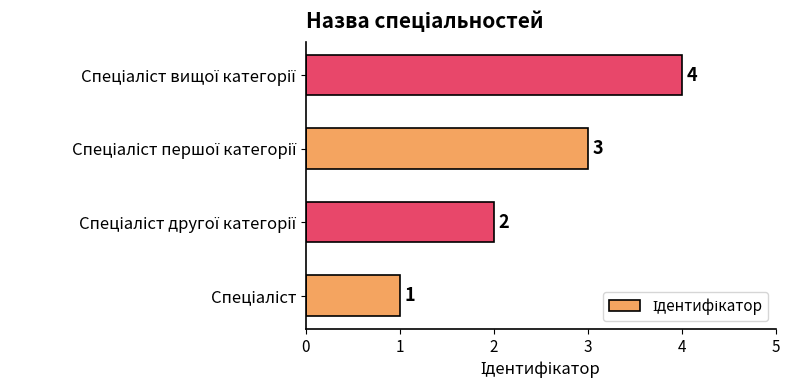

Count the number of categories in the chart.

4